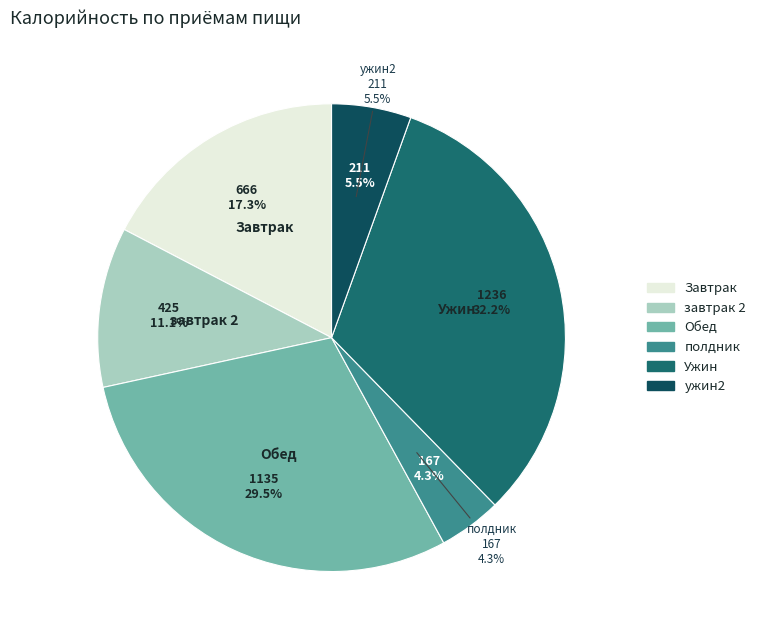

Combined, what portion of the pie is полдник and завтрак 2?

15.4%